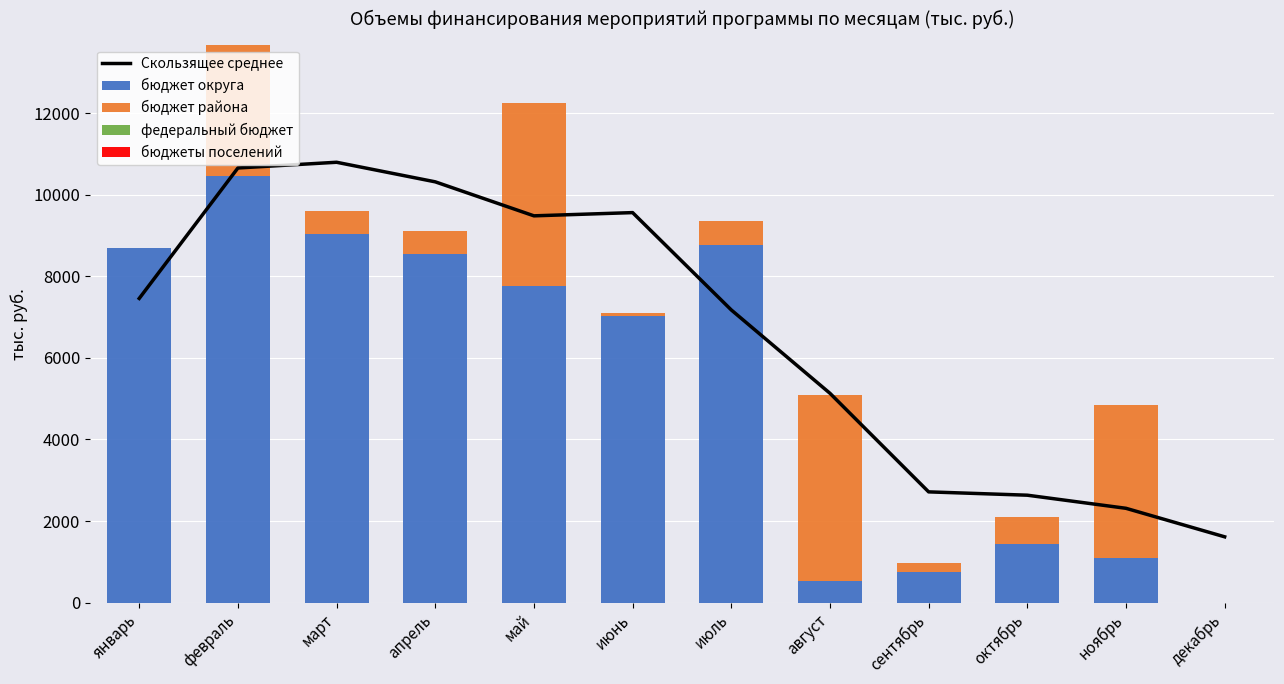

What is the approximate value of Скользящее среднее at август?

5133.7